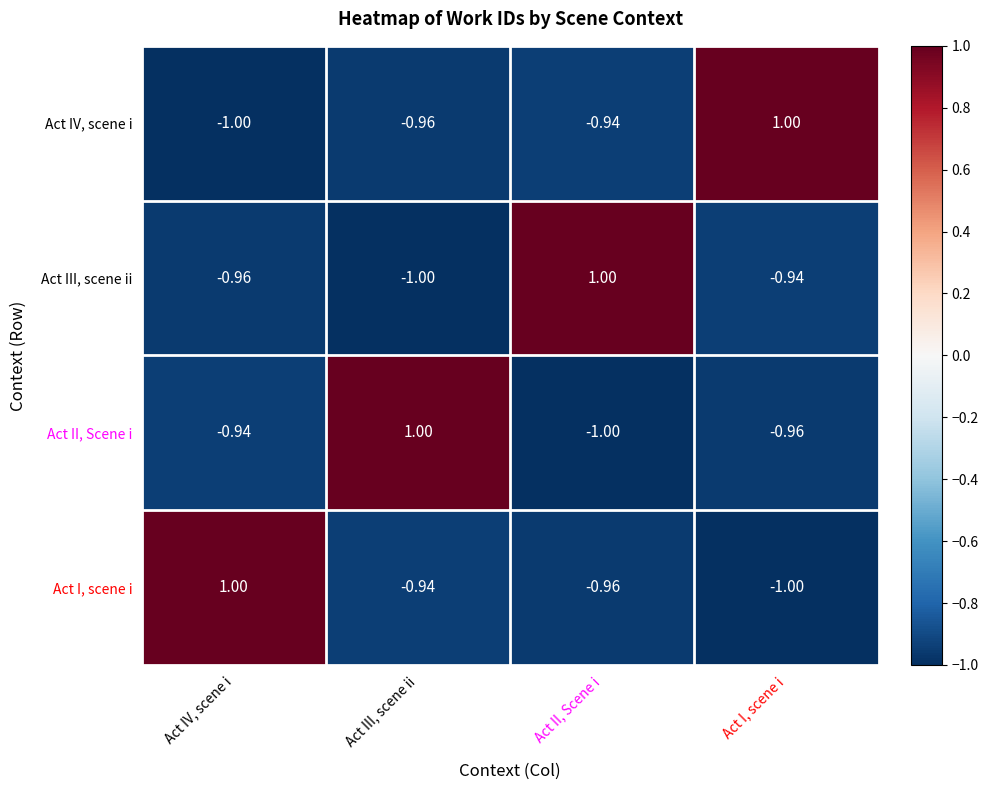

List the labels in order of Act IV, scene i value, largest first.

Act I, scene i, Act II, Scene i, Act III, scene ii, Act IV, scene i